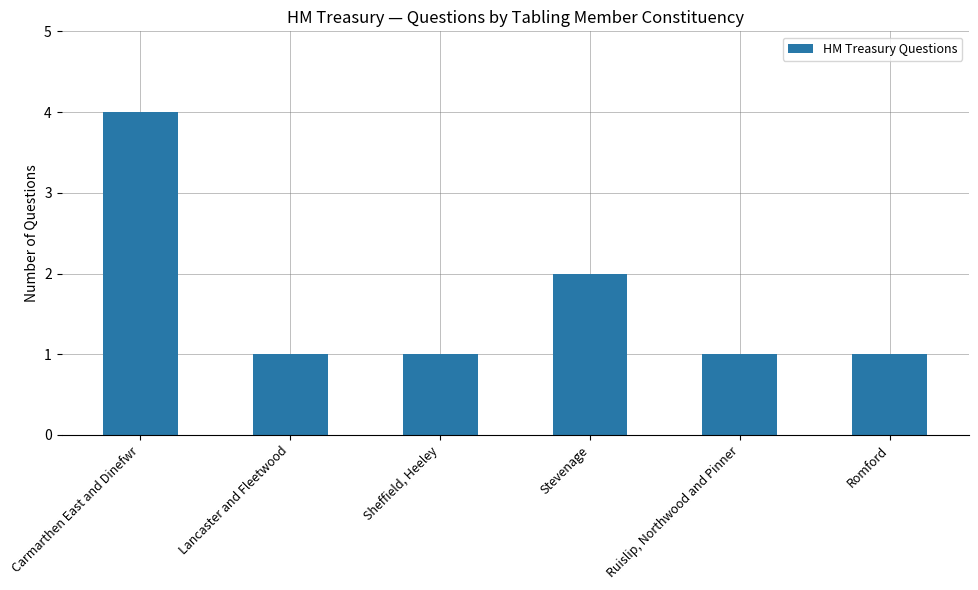

What is the sum of all values?

10